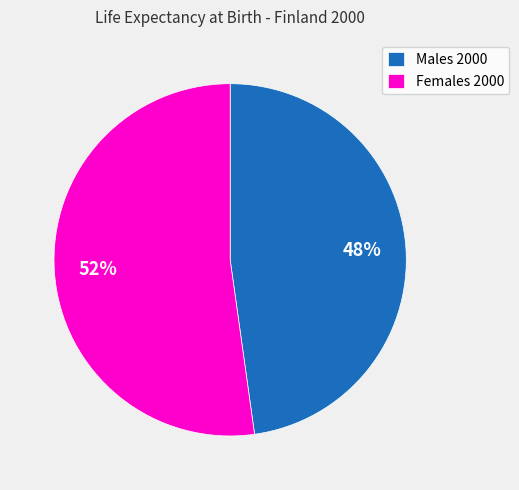

Count the number of slices in the pie.

2